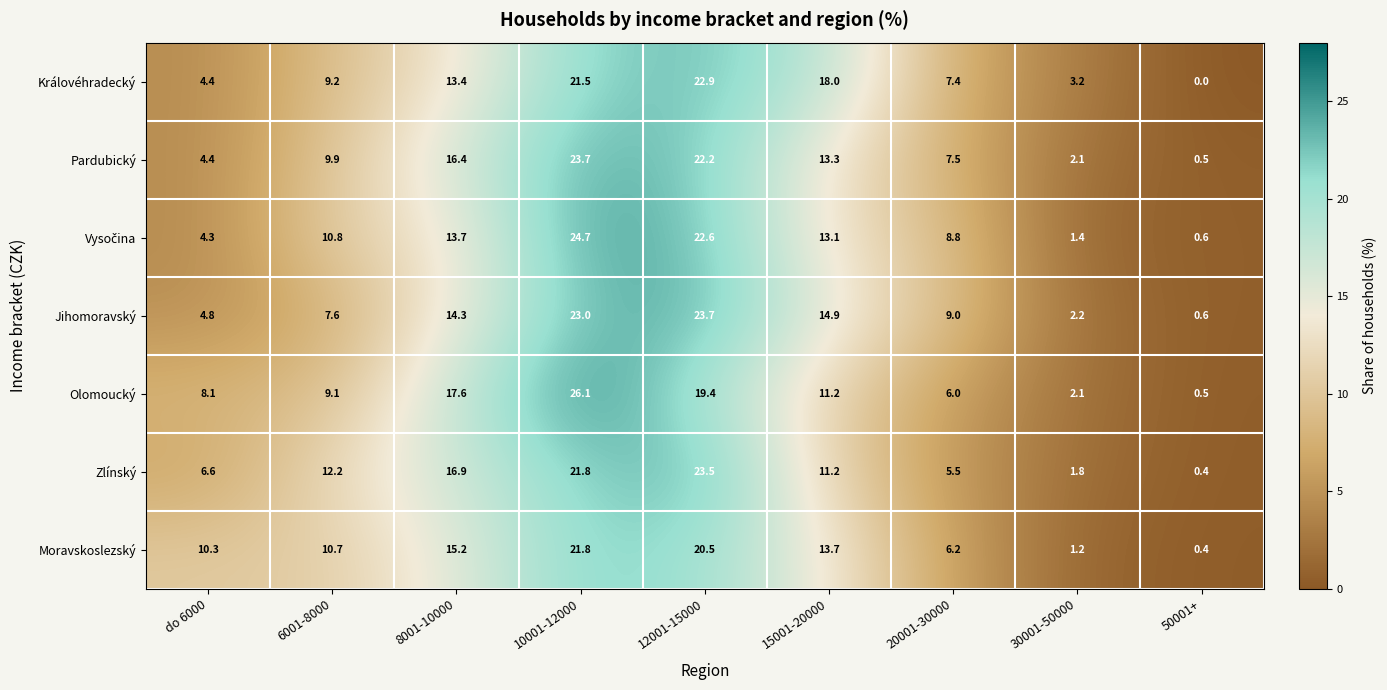

What is the total value across all series at 6001-8000?

69.5